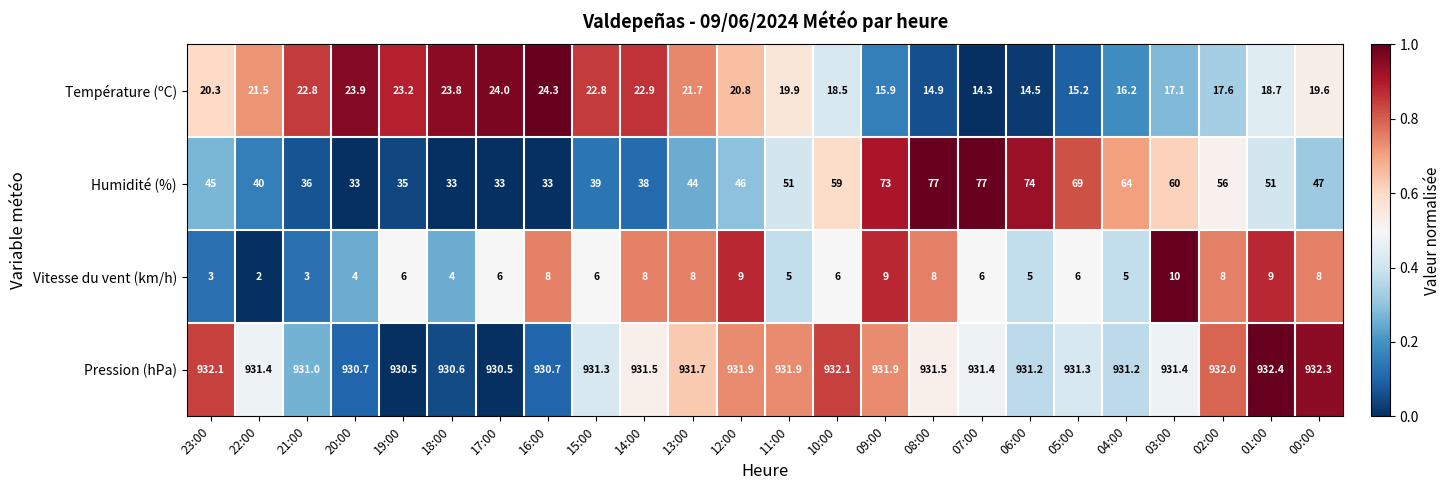

What is the sum of the Humidité (%) values at 06:00 and 18:00?

107.0